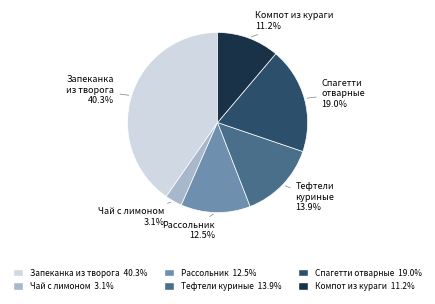

To the nearest percent, what is the average slice percentage?

17%